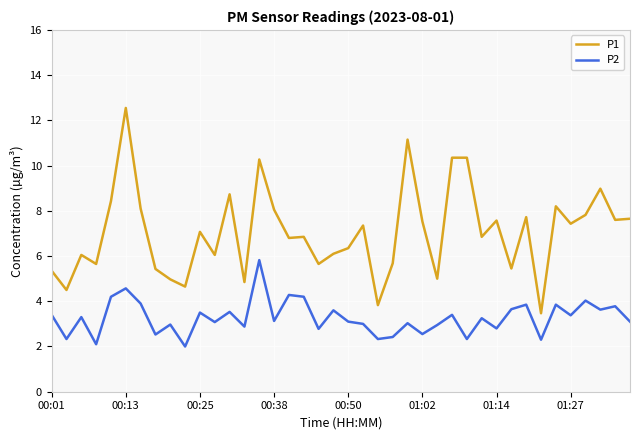

What is the lowest value of the P1 series?

3.5